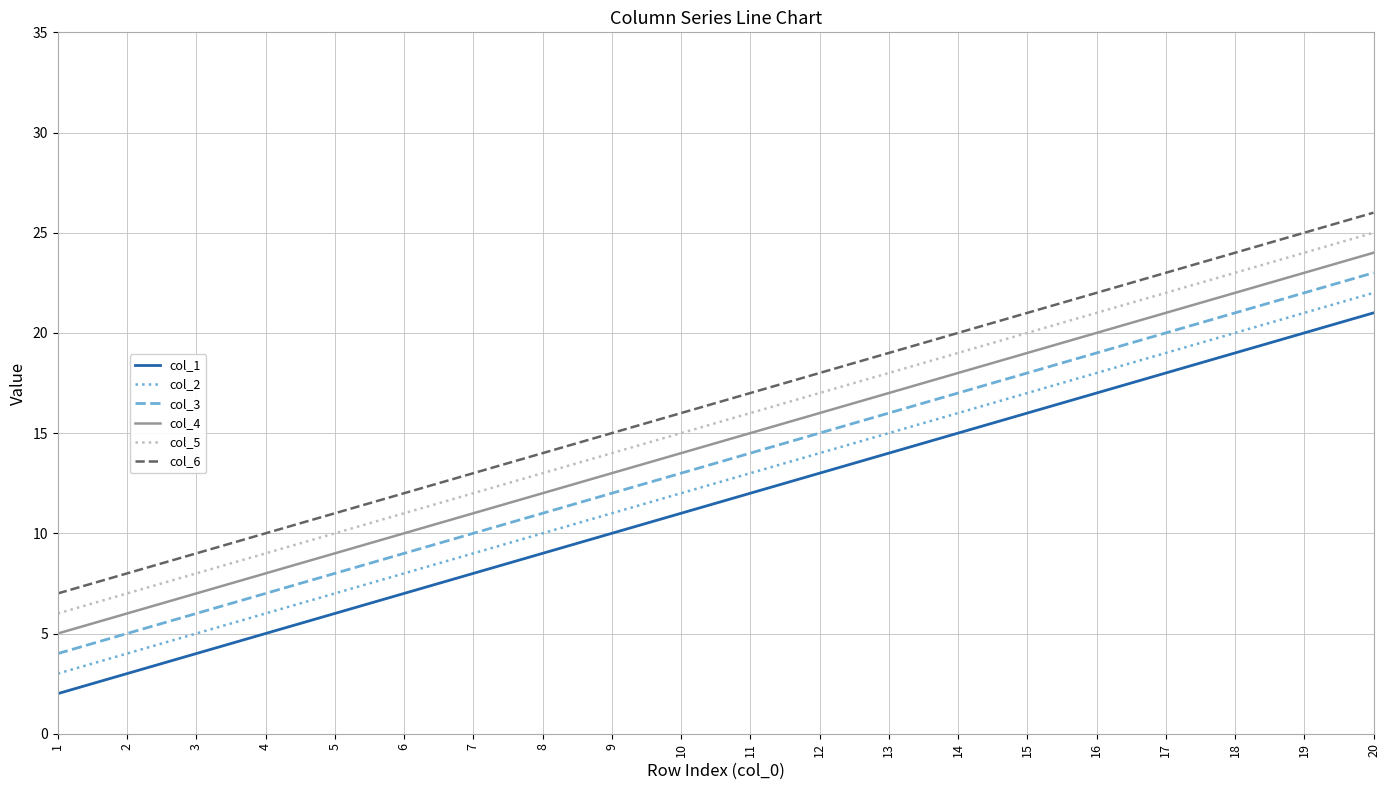

What is the greatest value displayed?

26